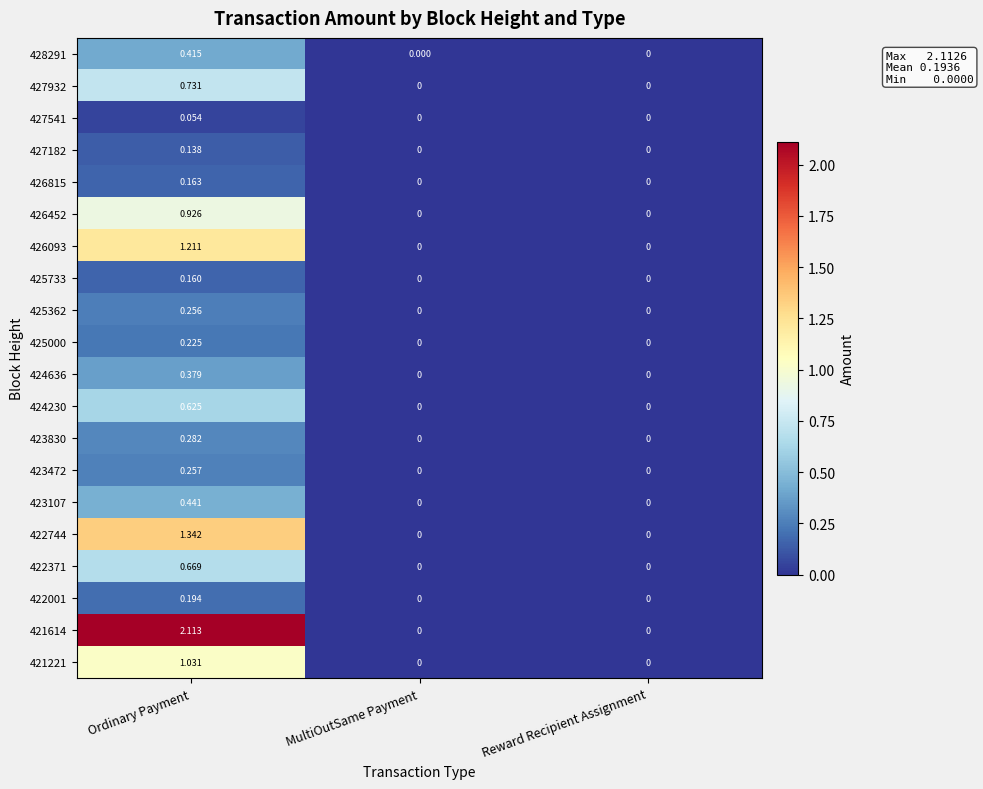

How many series are shown in this chart?

20